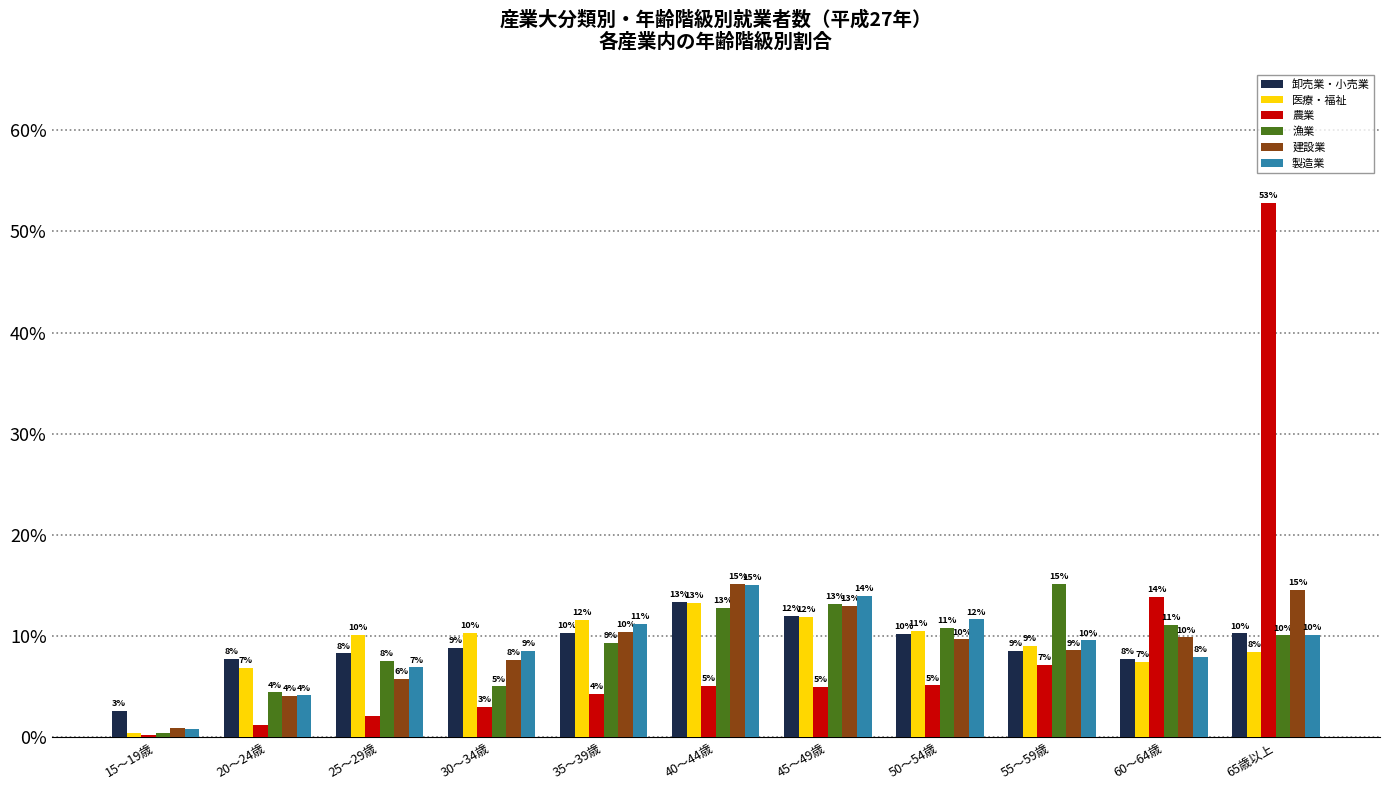

What are all the series names shown in the legend?

卸売業・小売業, 医療・福祉, 農業, 漁業, 建設業, 製造業